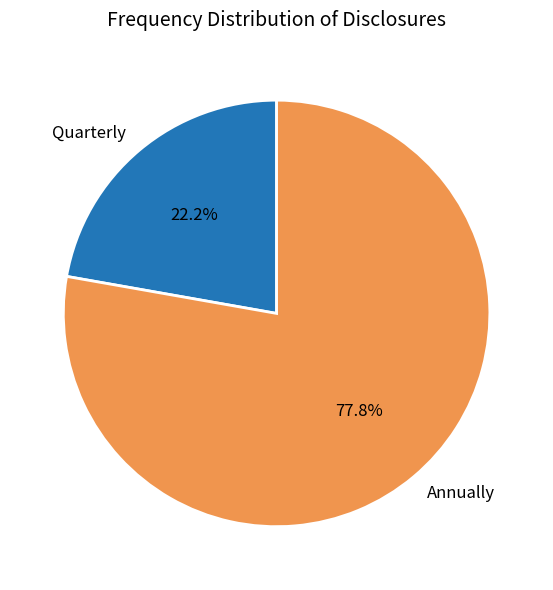

What is the largest slice in the pie chart?

Annually